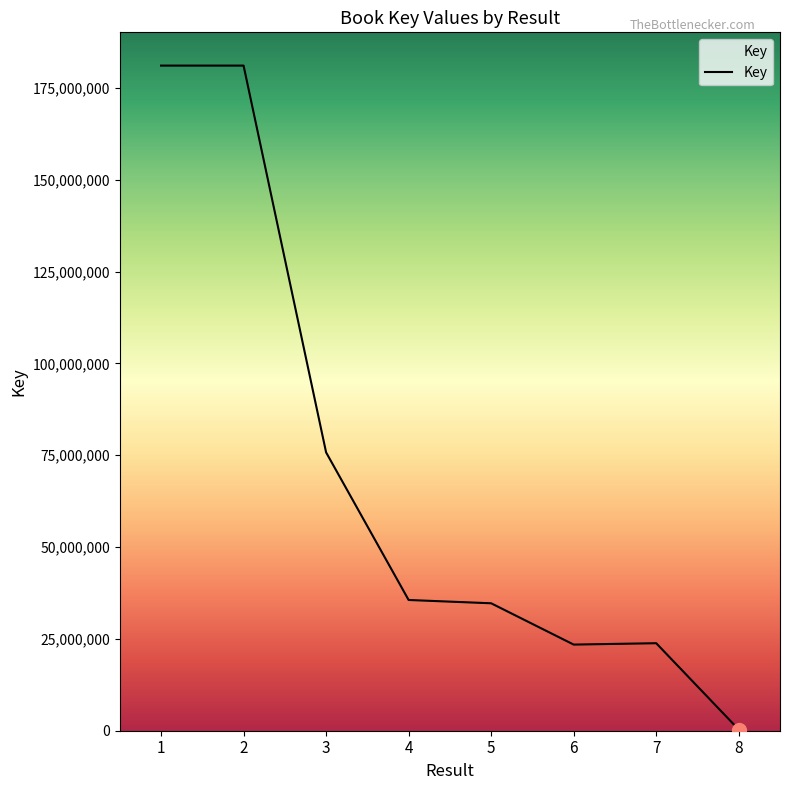

How many lines are shown in the chart?

1